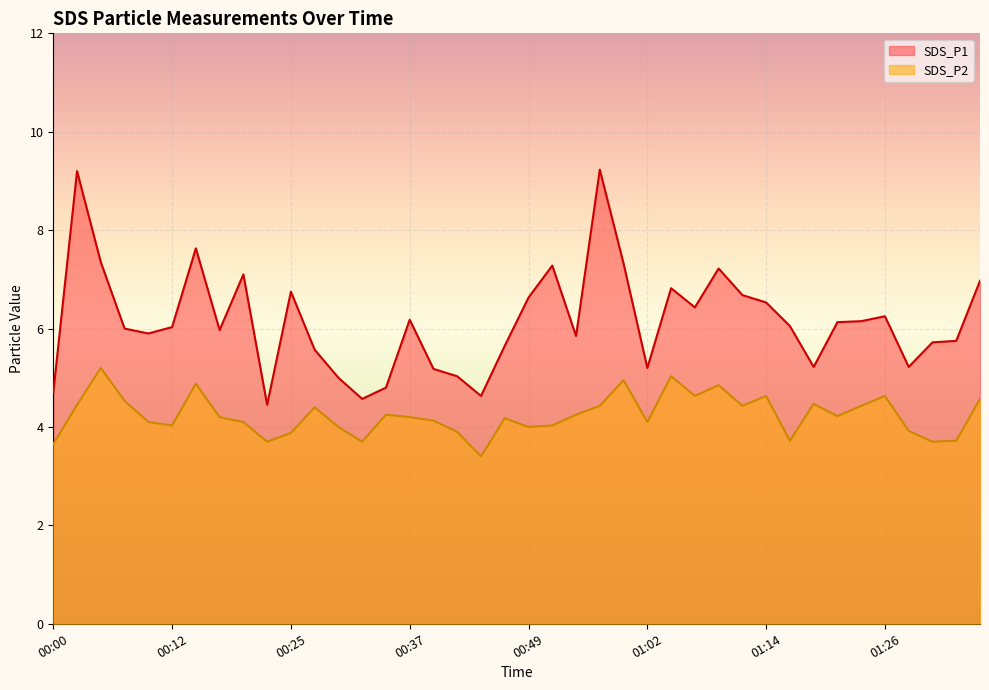

Where does the SDS_P1 series first go above 6?

00:03